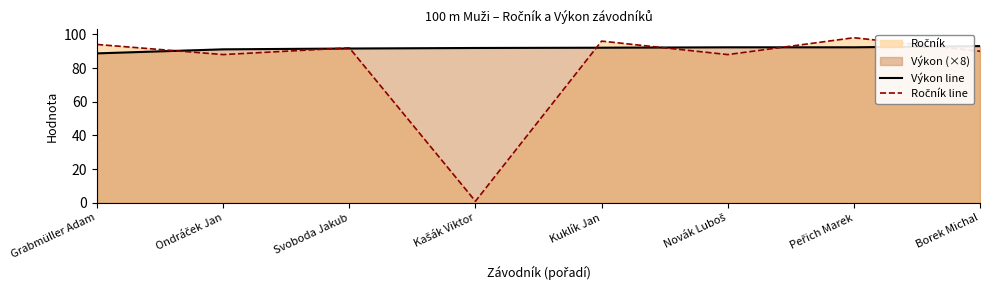

How many interior local peaks does the Ročník line series have?

3